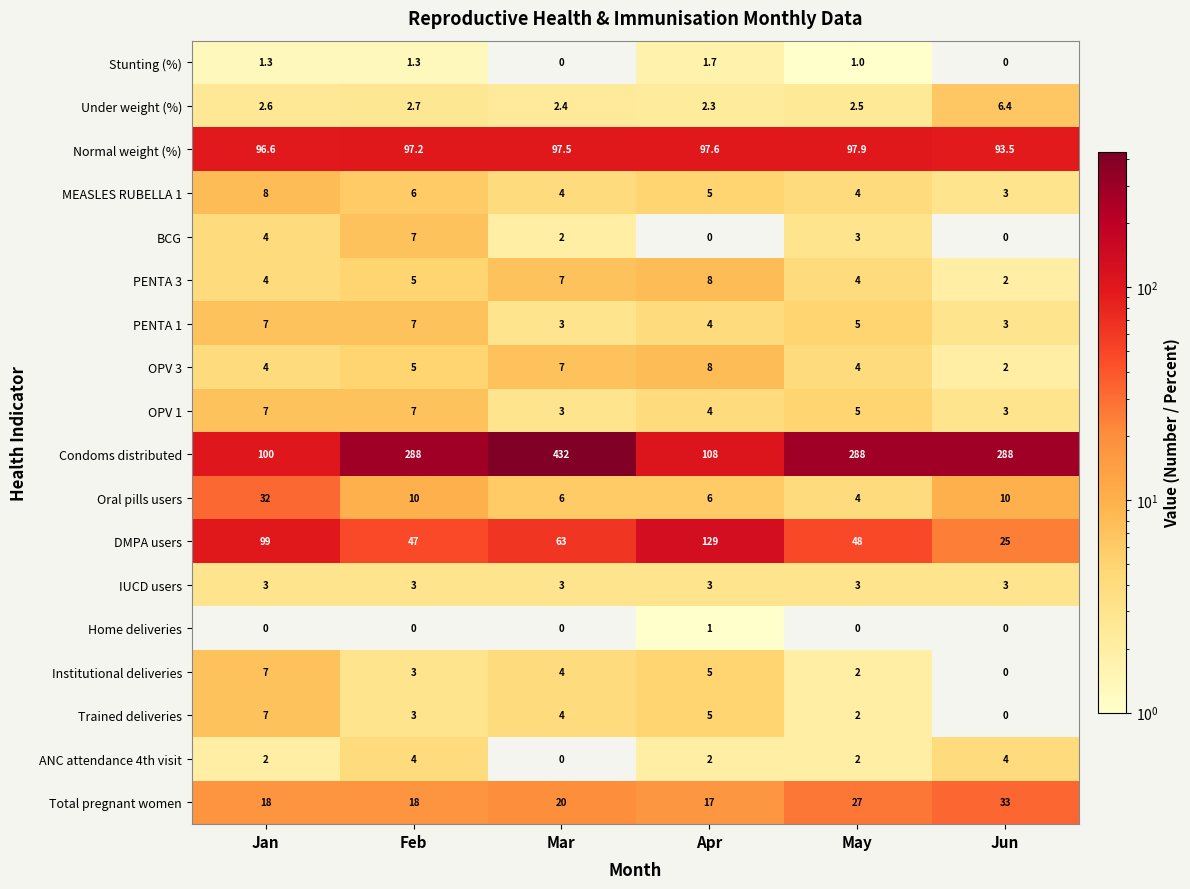

At how many categories does at least one series exceed 128?

5